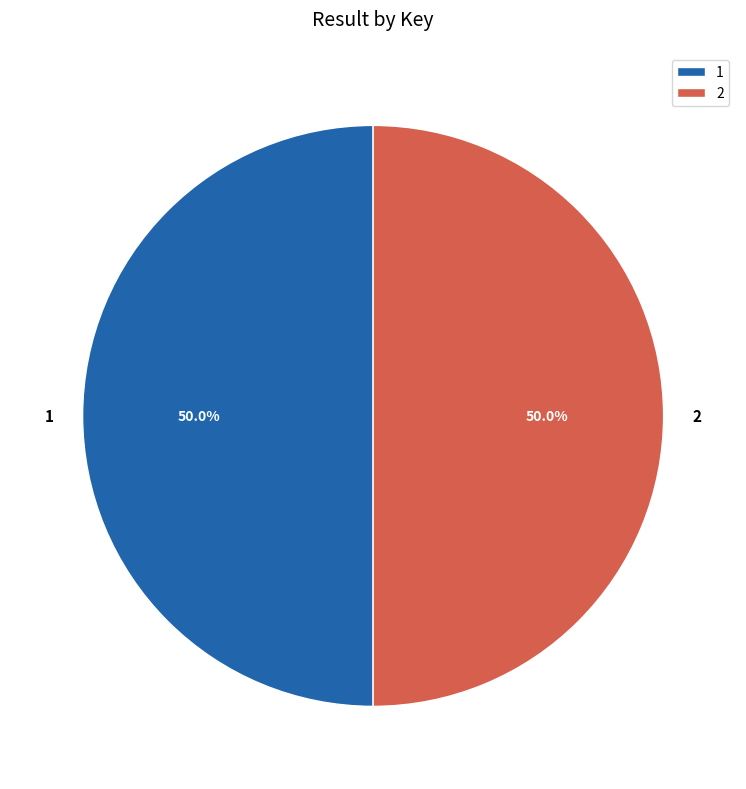

How many slices are in this pie chart?

2